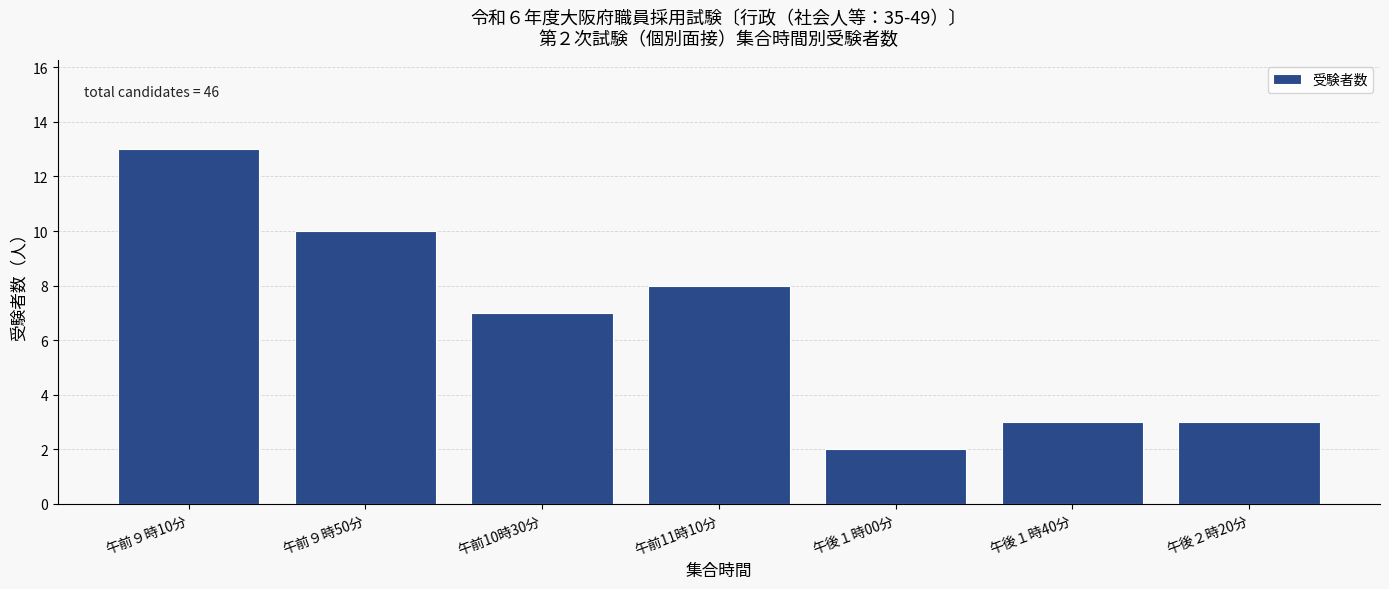

Reading left to right, what are all the values shown in this chart?

13	10	7	8	2	3	3